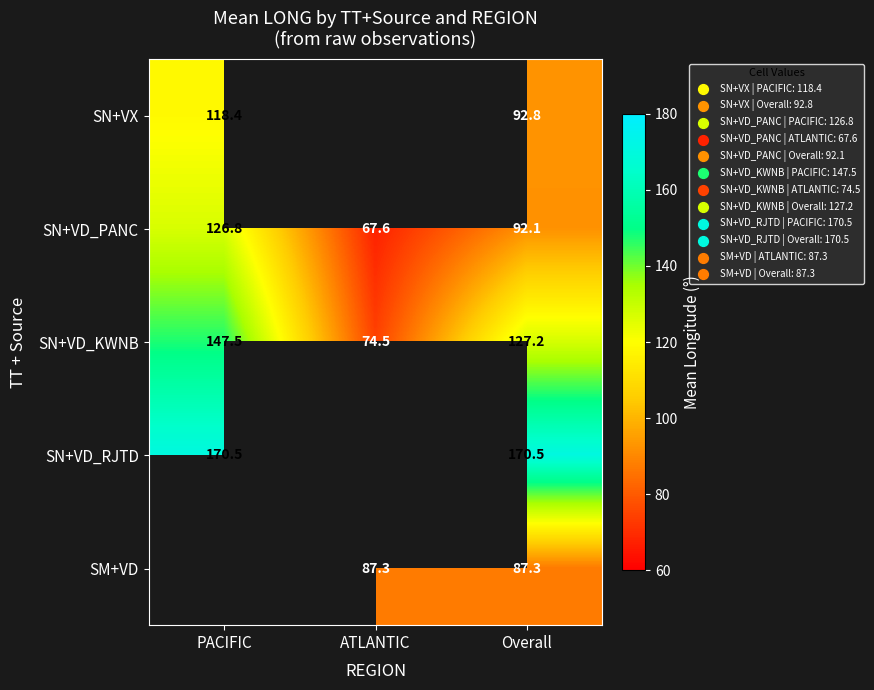

What is the difference between the SN+VD_KWNB values at Overall and ATLANTIC?

52.7